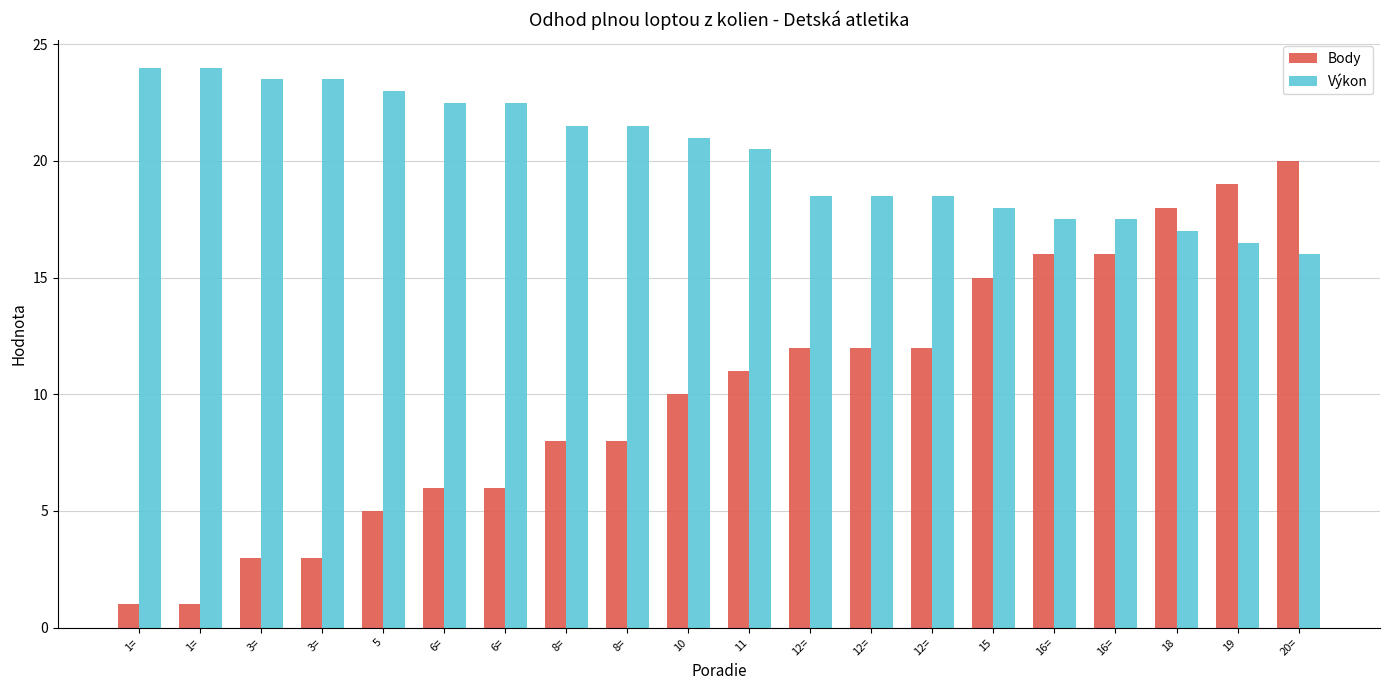

What is the label of the 8th bar from the left?

8=